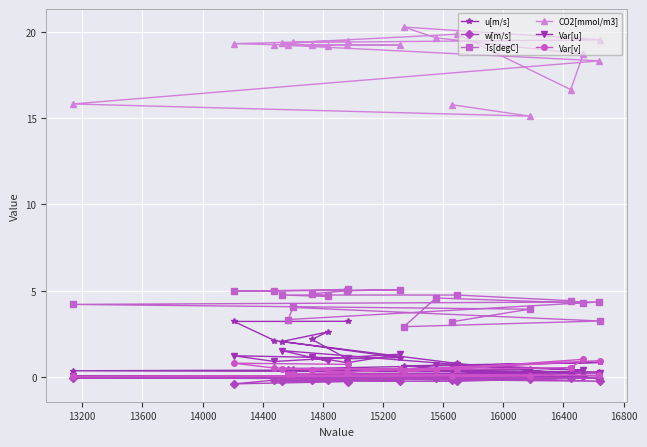

At how many categories does at least one series exceed 6?

20